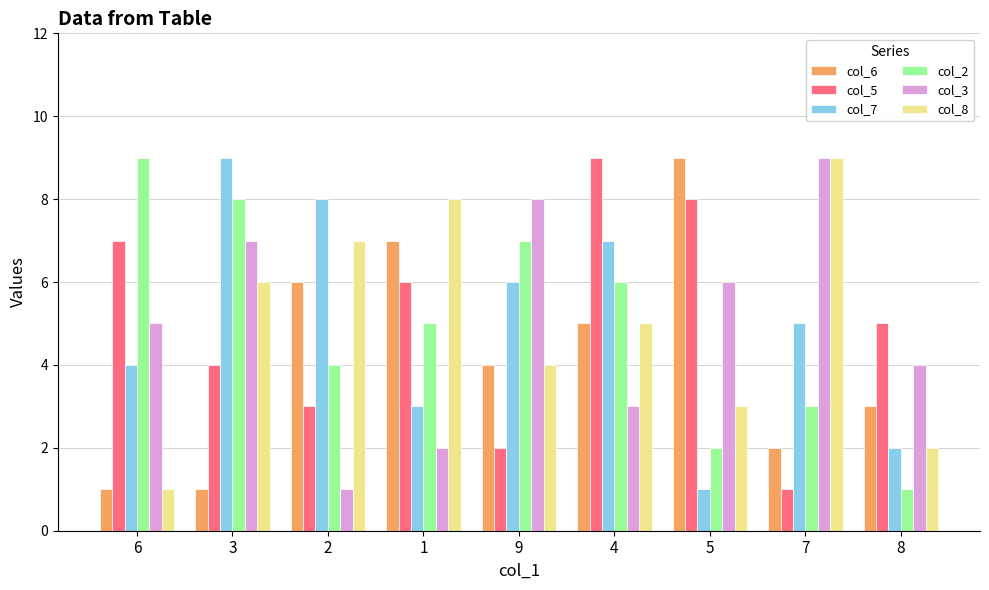

True or false: col_7 has a value of 2 at 5.

False